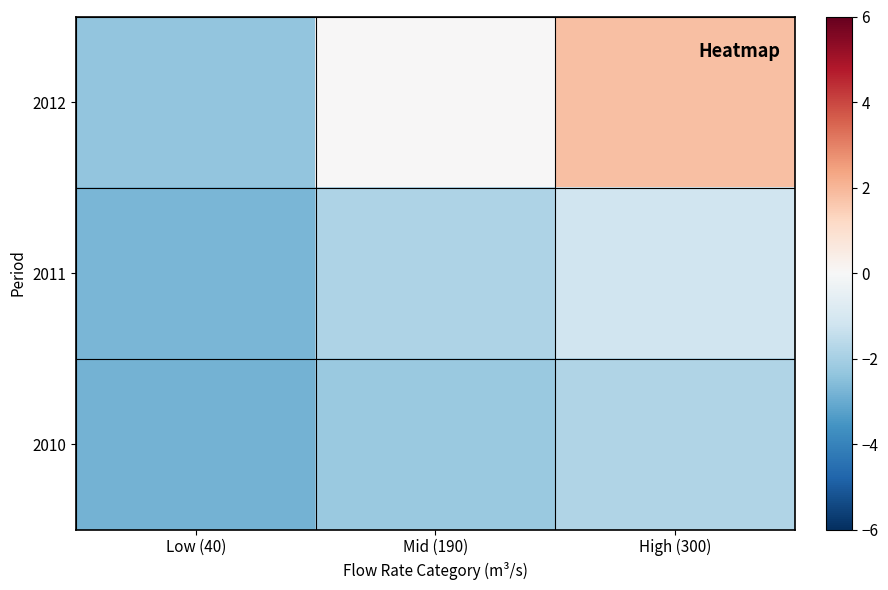

List the series in order of their overall mean, highest first.

2012, 2011, 2010